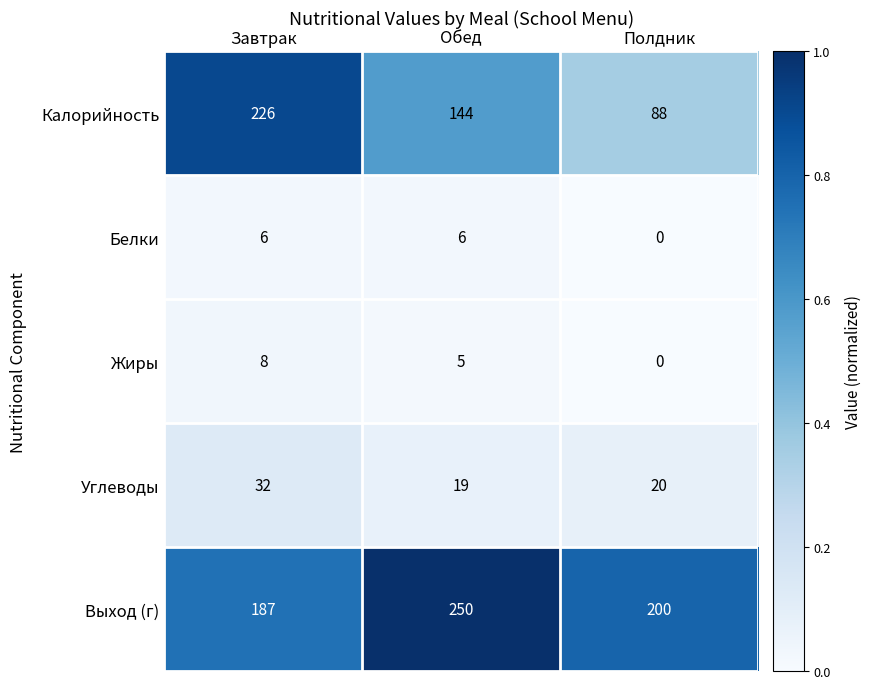

How many series are shown in this chart?

5